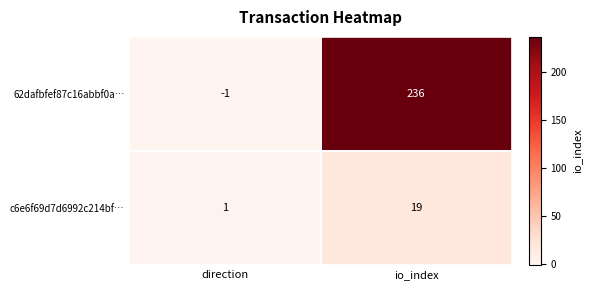

At which category is the sum across all series the highest?

io_index